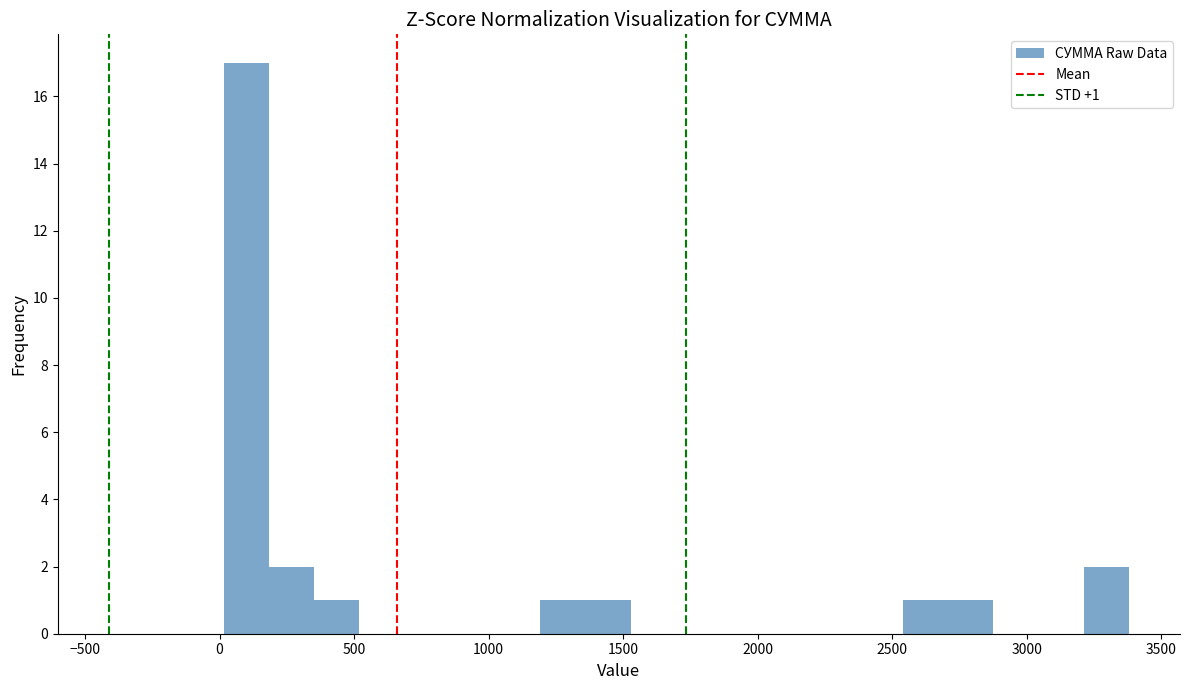

Around what value on the x-axis is the tallest bar? Give the approximate position of its centre, as read against the axis.

100